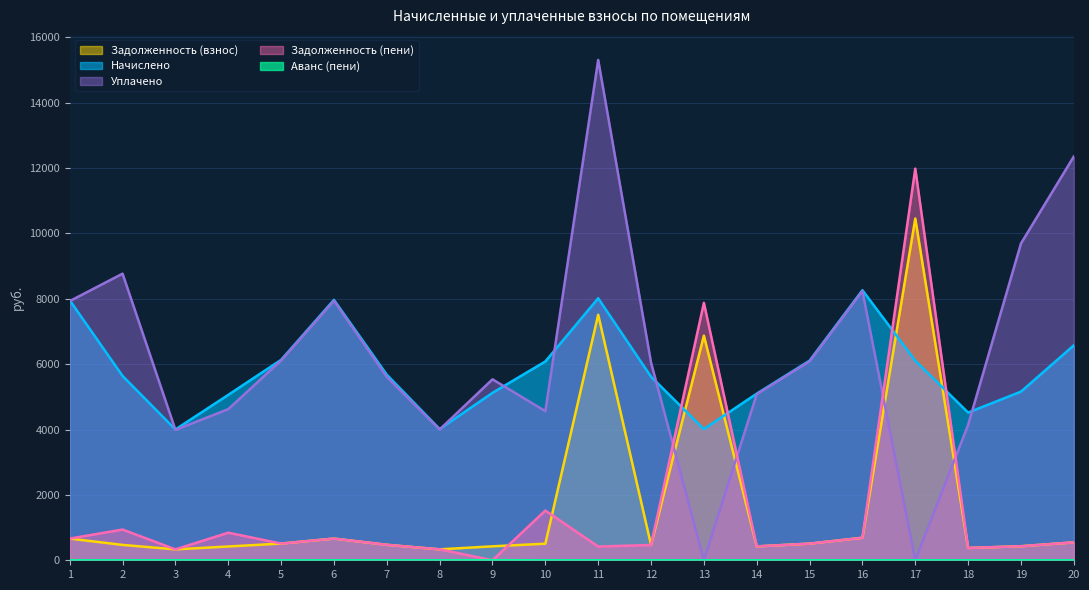

At how many categories does at least one series exceed 1021?

20